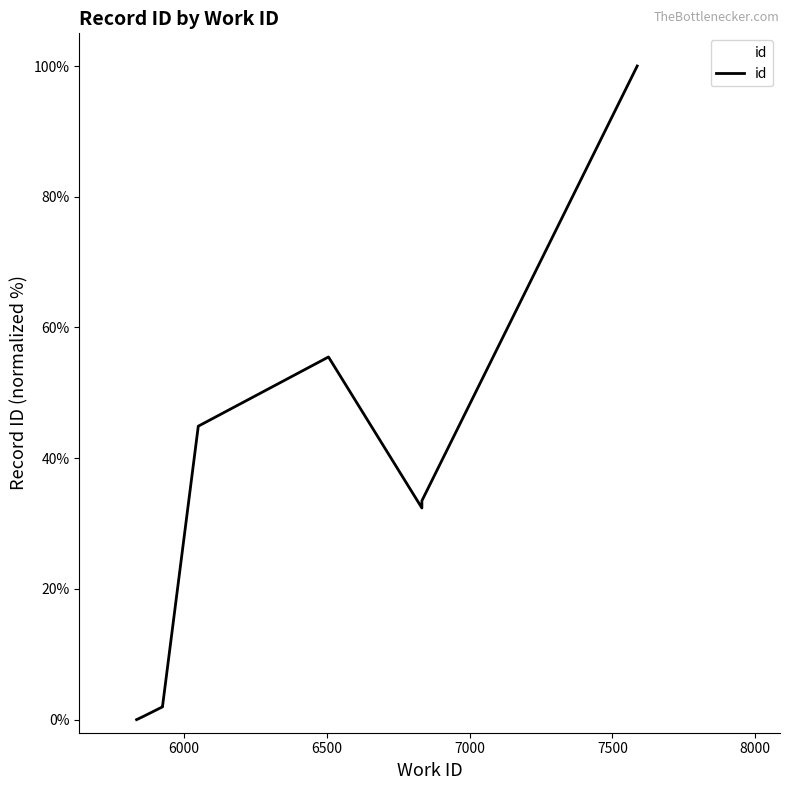

How many distinct data groups are displayed?

1